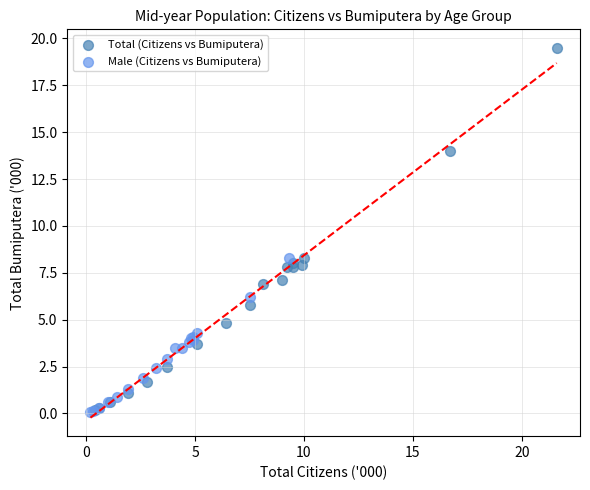

What are all the series names shown in the legend?

Total (Citizens vs Bumiputera), Male (Citizens vs Bumiputera)